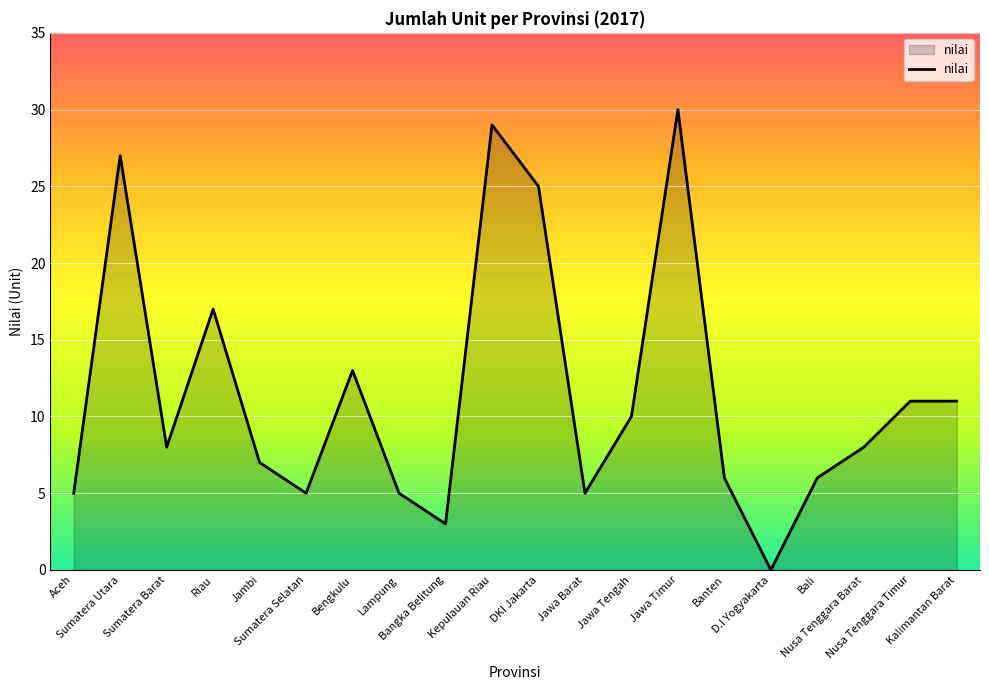

What is the maximum value shown in the chart?

30